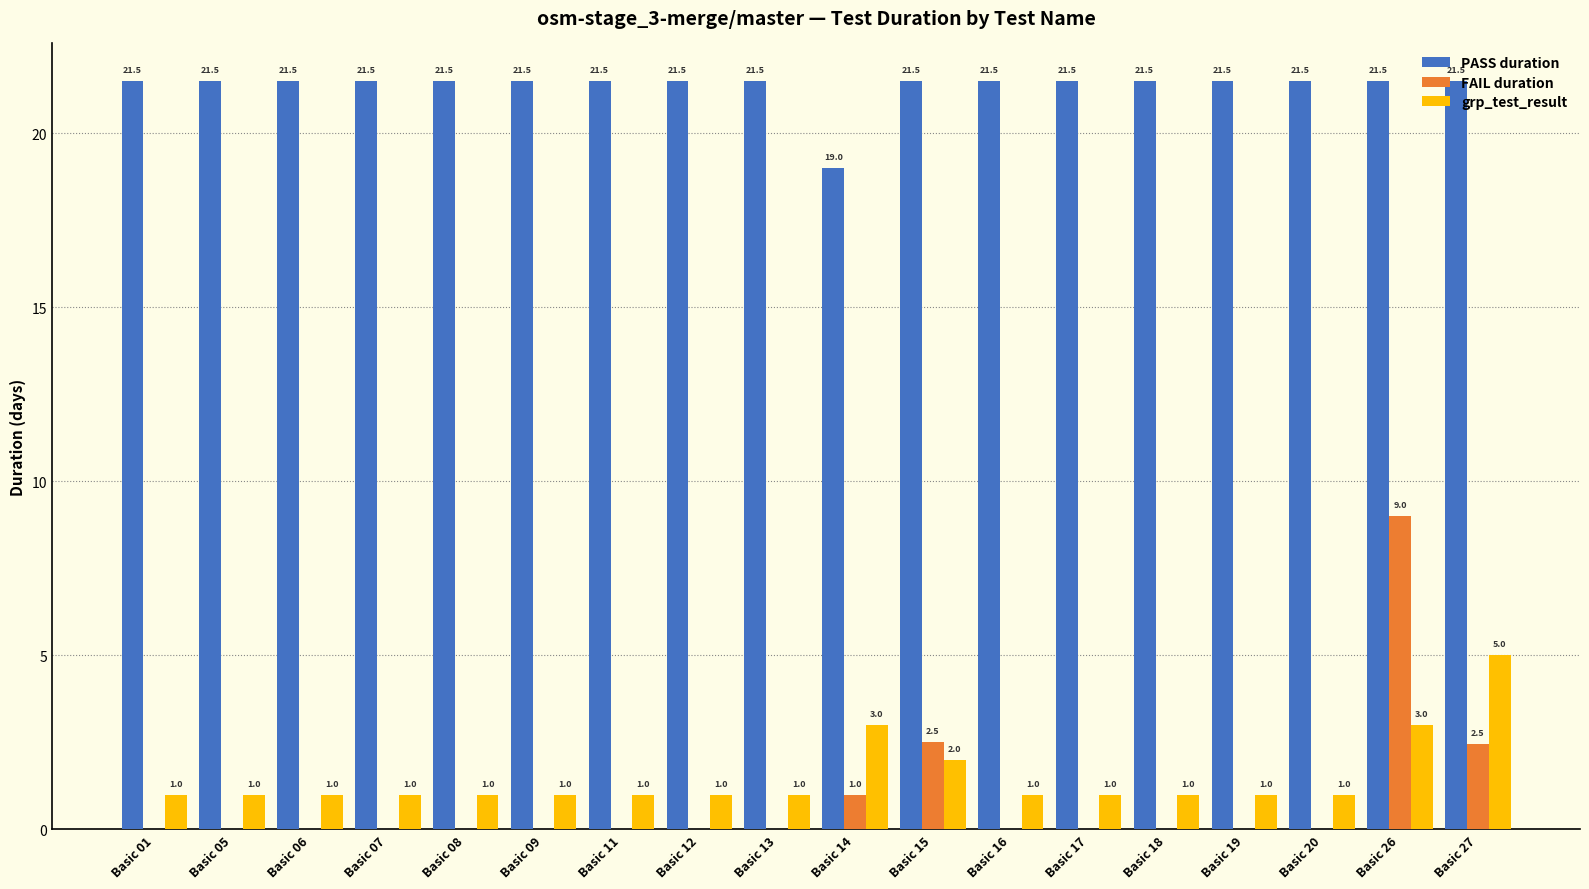

Which series has the largest total across all categories?

PASS duration